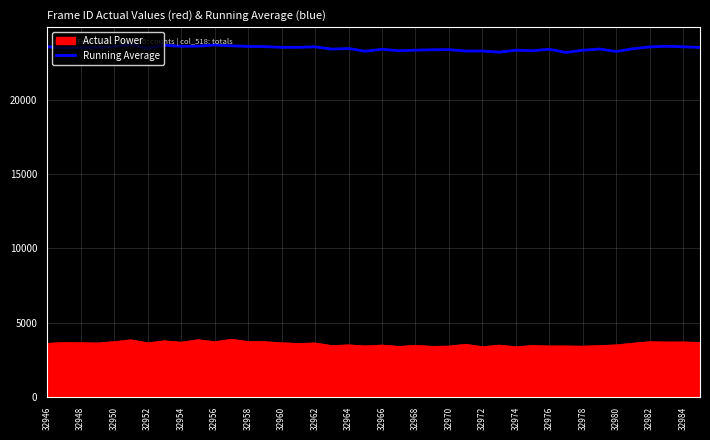

Which series has the largest total across all categories?

Running Average